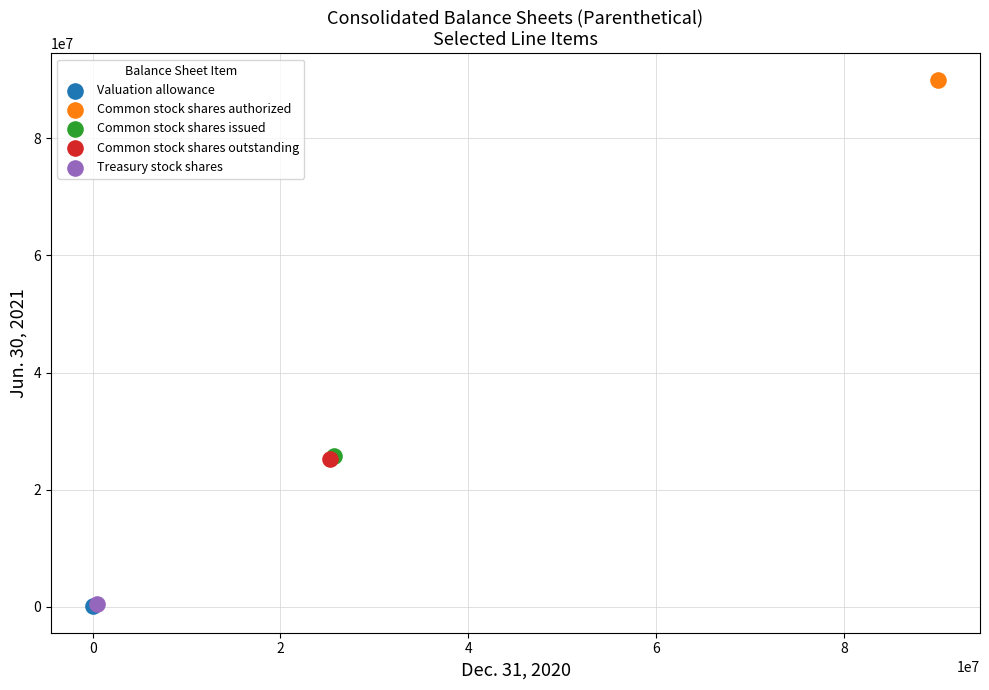

Which series contains the highest Y value?

Common stock shares authorized